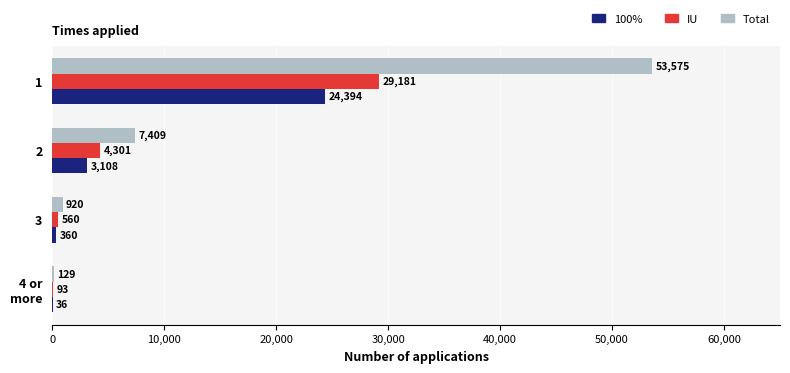

Which series has the largest total across all categories?

Total